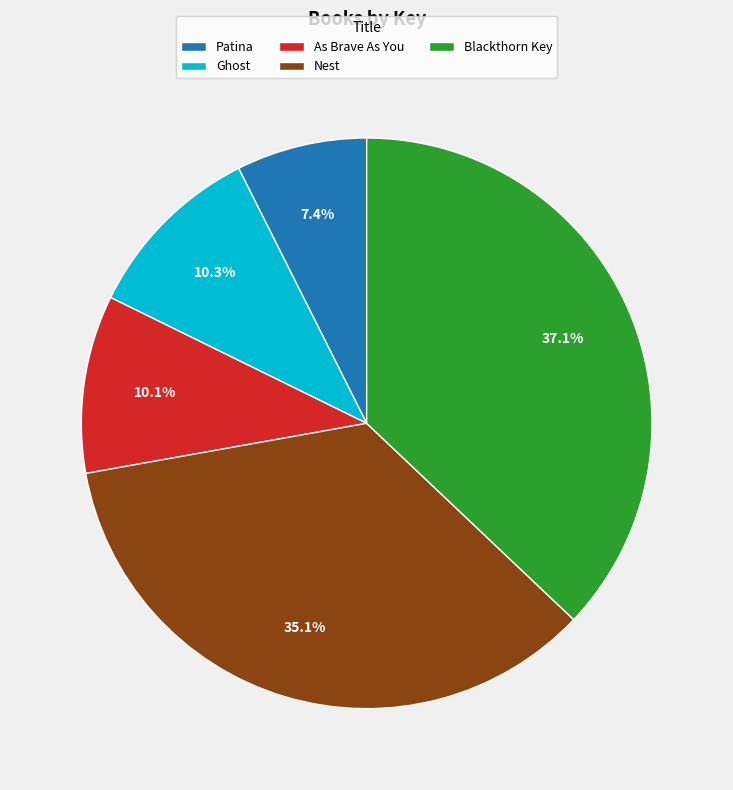

What percentage is the Patina slice, to the nearest percent?

7%